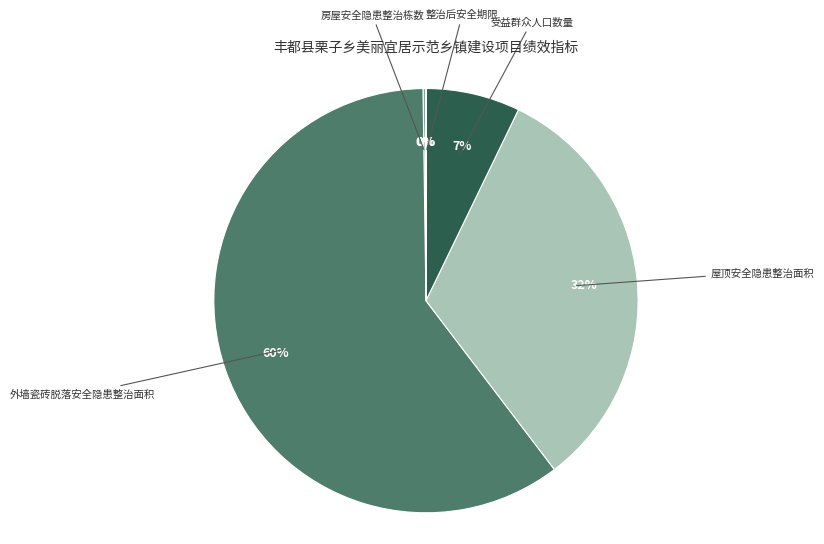

To the nearest percent, what is the difference between the 外墙瓷砖脱落安全隐患整治面积 and 屋顶安全隐患整治面积 slice percentages?

28%